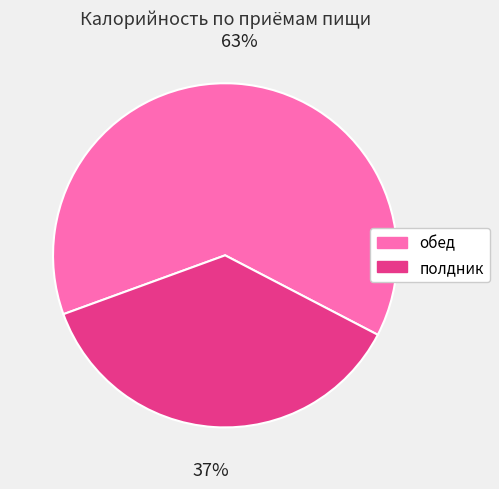

To the nearest percent, what percentage of the pie is полдник?

37%